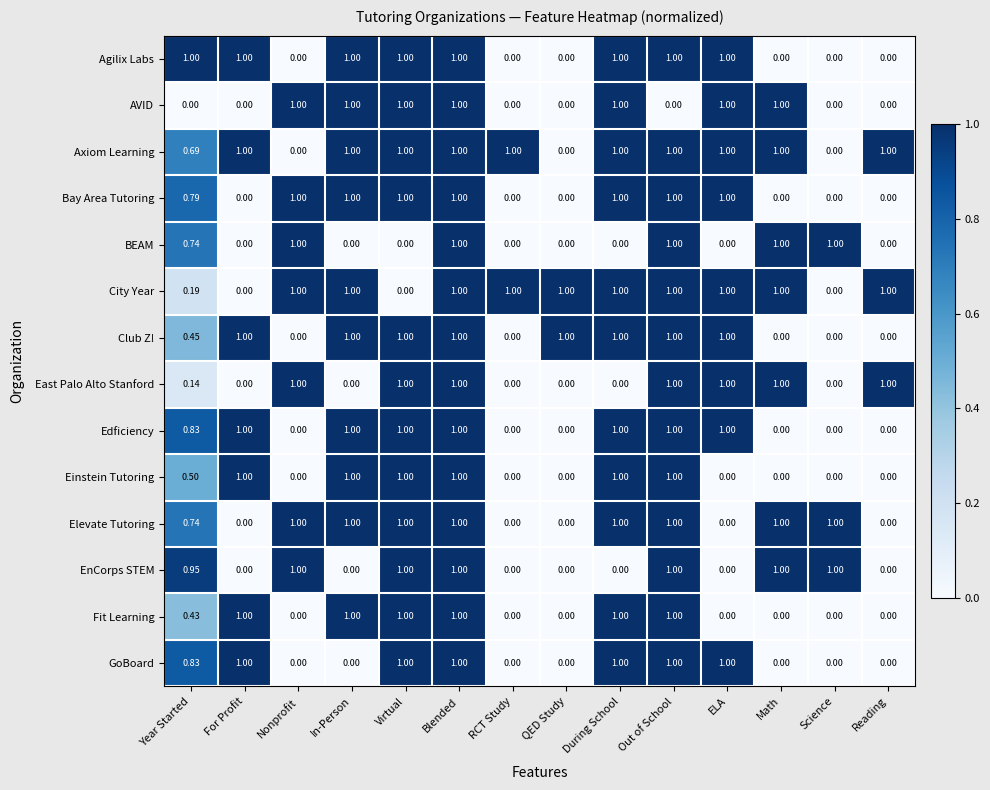

Is the value of Einstein Tutoring at Nonprofit greater than the value of Fit Learning at In-Person?

No